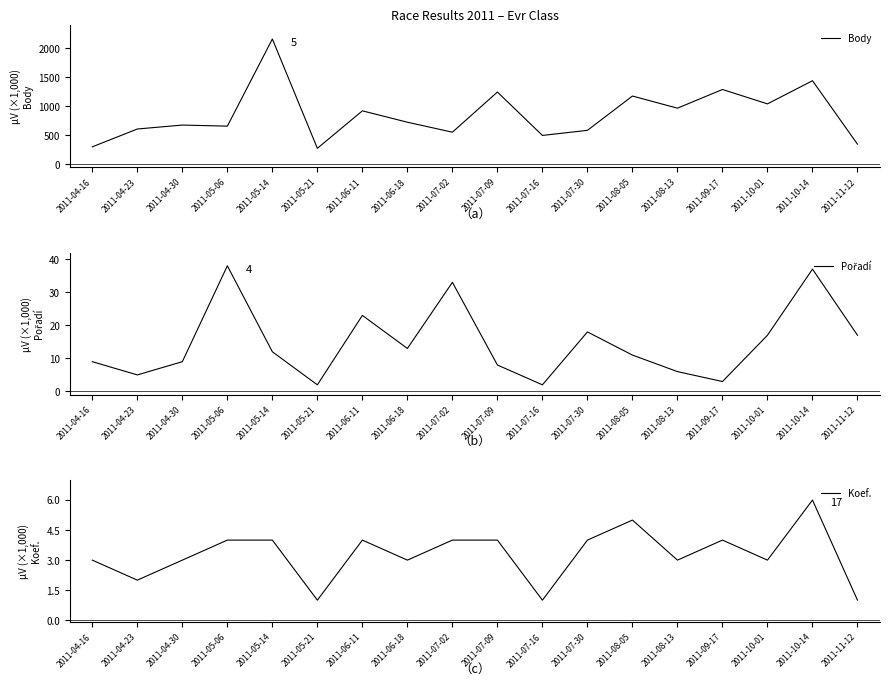

True or false: Body and Pořadí intersect in this chart.

False